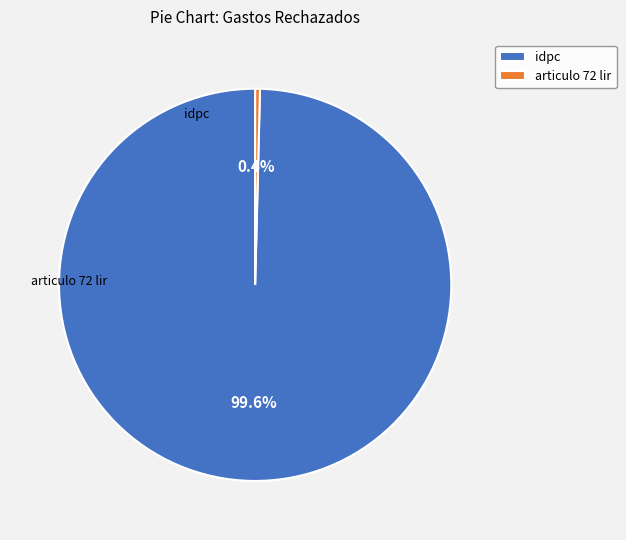

To the nearest percent, what is the difference between the articulo 72 lir and idpc slice percentages?

99%